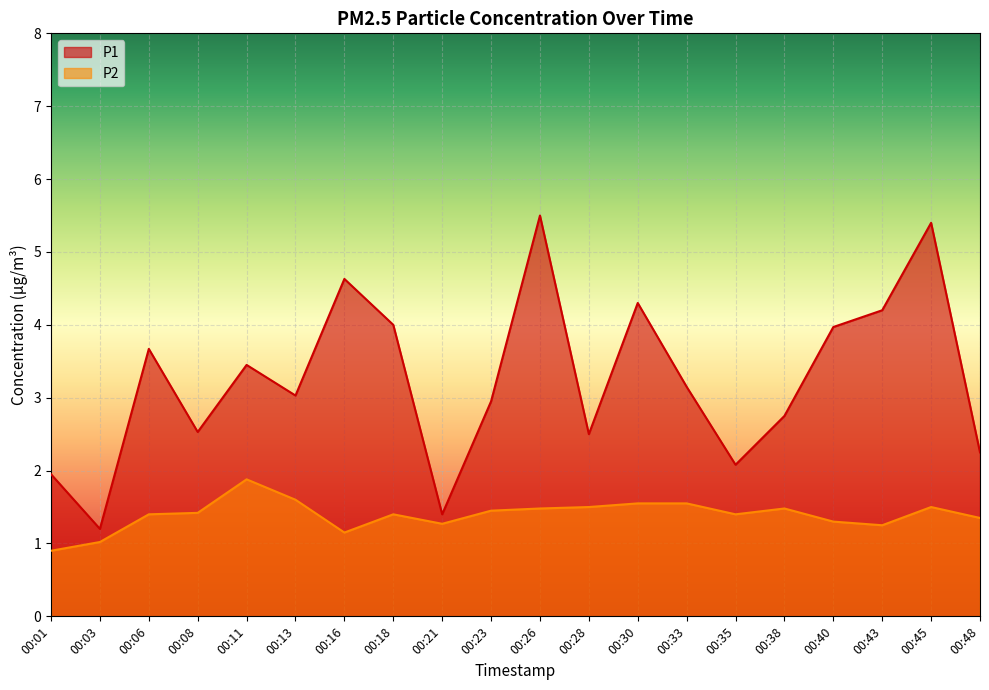

What are all the series names shown in the legend?

P1, P2